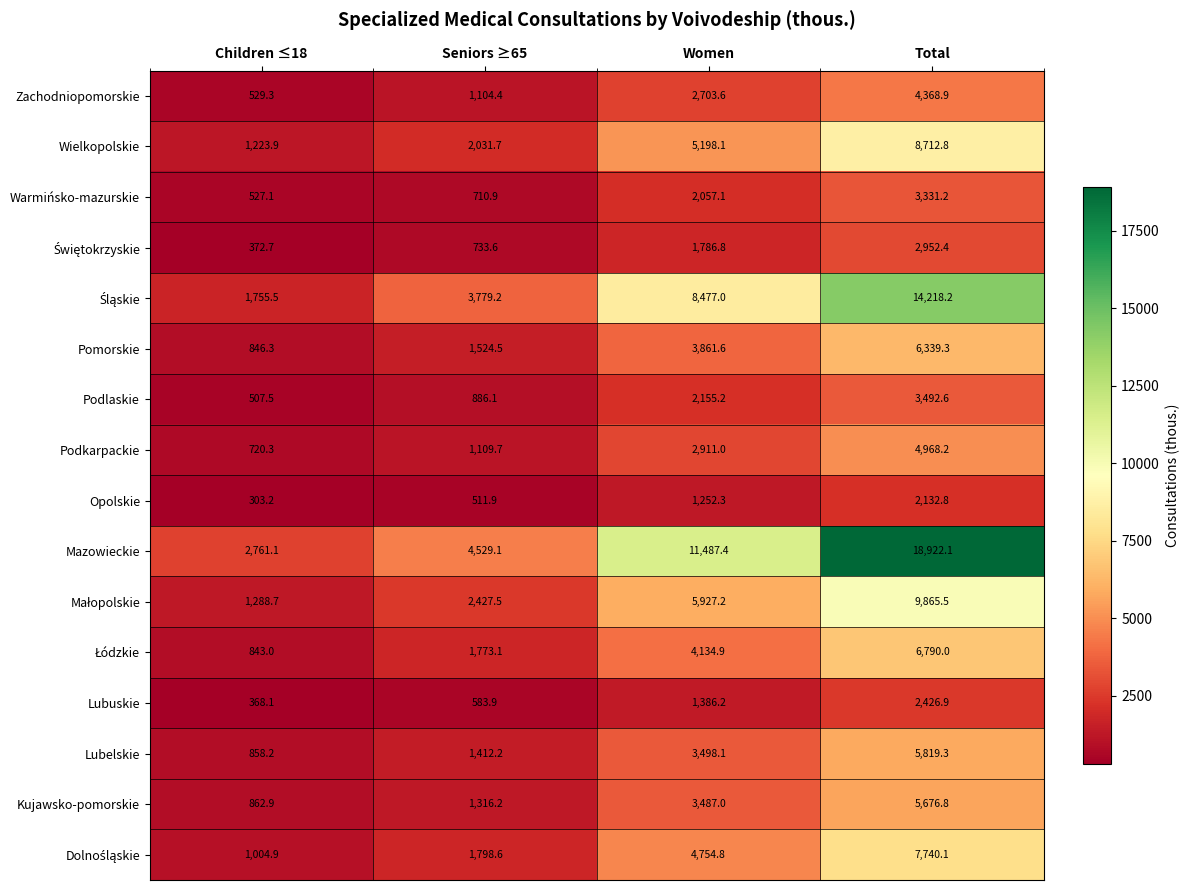

Which series has the widest spread of values?

Mazowieckie